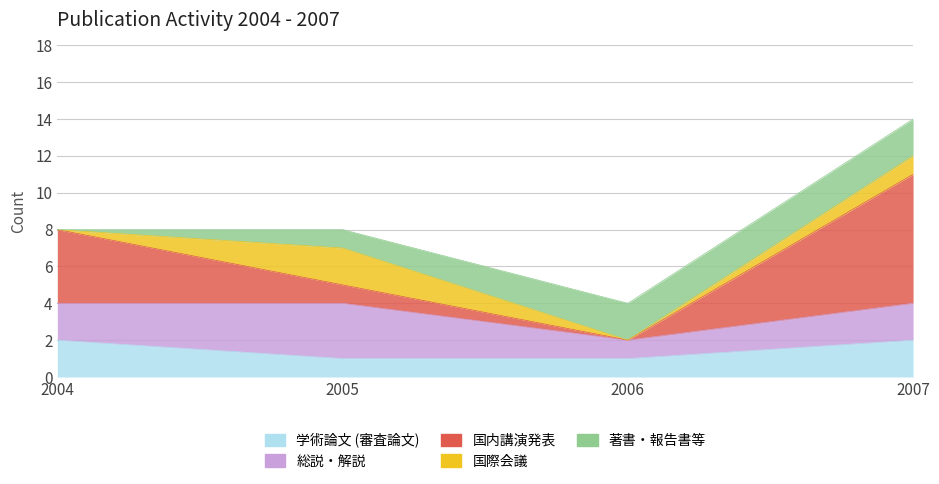

What is the highest value of the 学術論文 (審査論文) series?

2